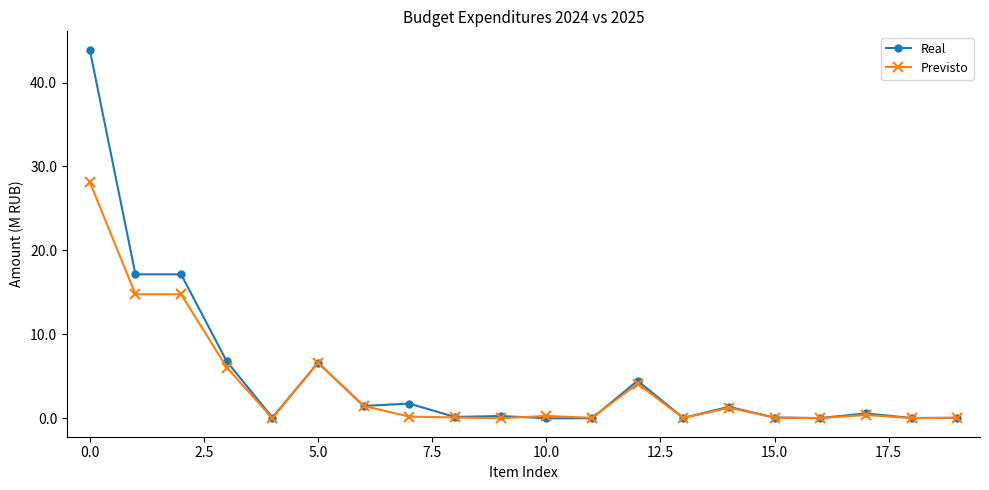

True or false: Previsto has more than 0 points higher than both neighbors.

True